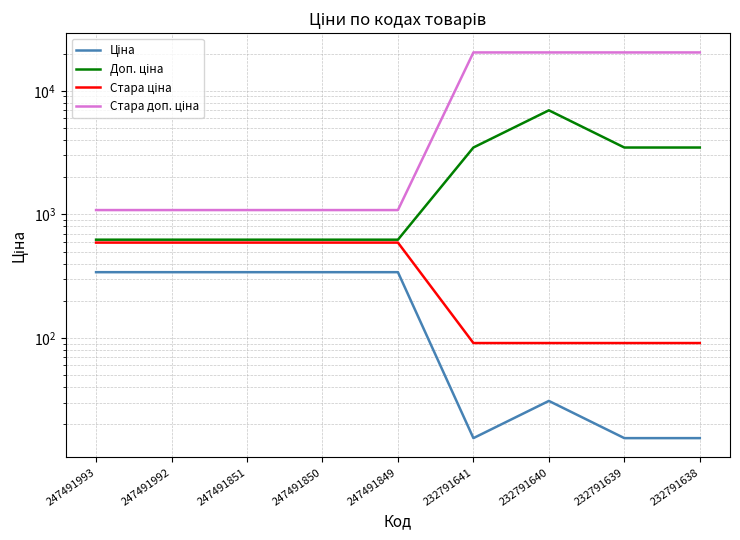

At which category does Ціна reach its first local valley?

232791641